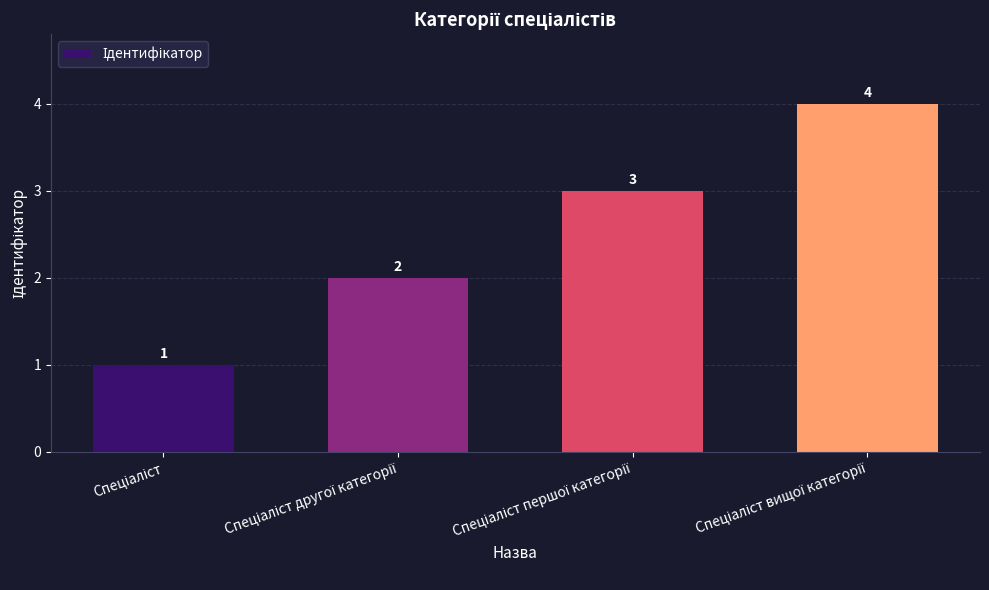

What is the greatest value displayed?

4